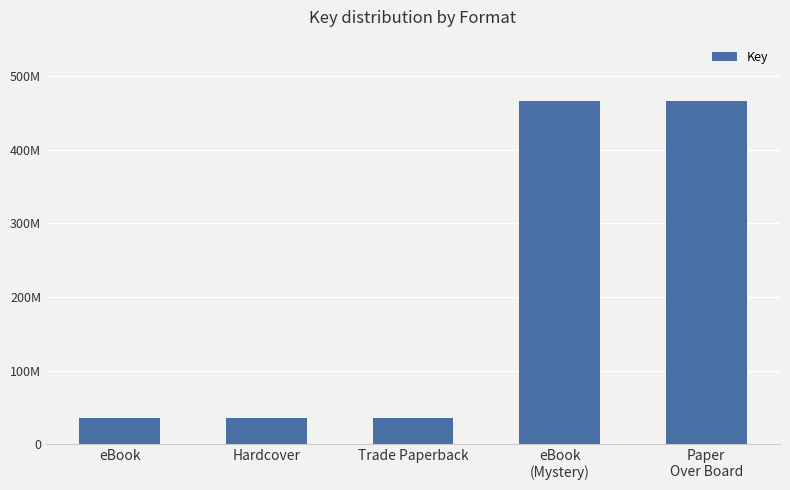

What is the difference between the values at eBook
(Mystery) and Trade Paperback?

431953526